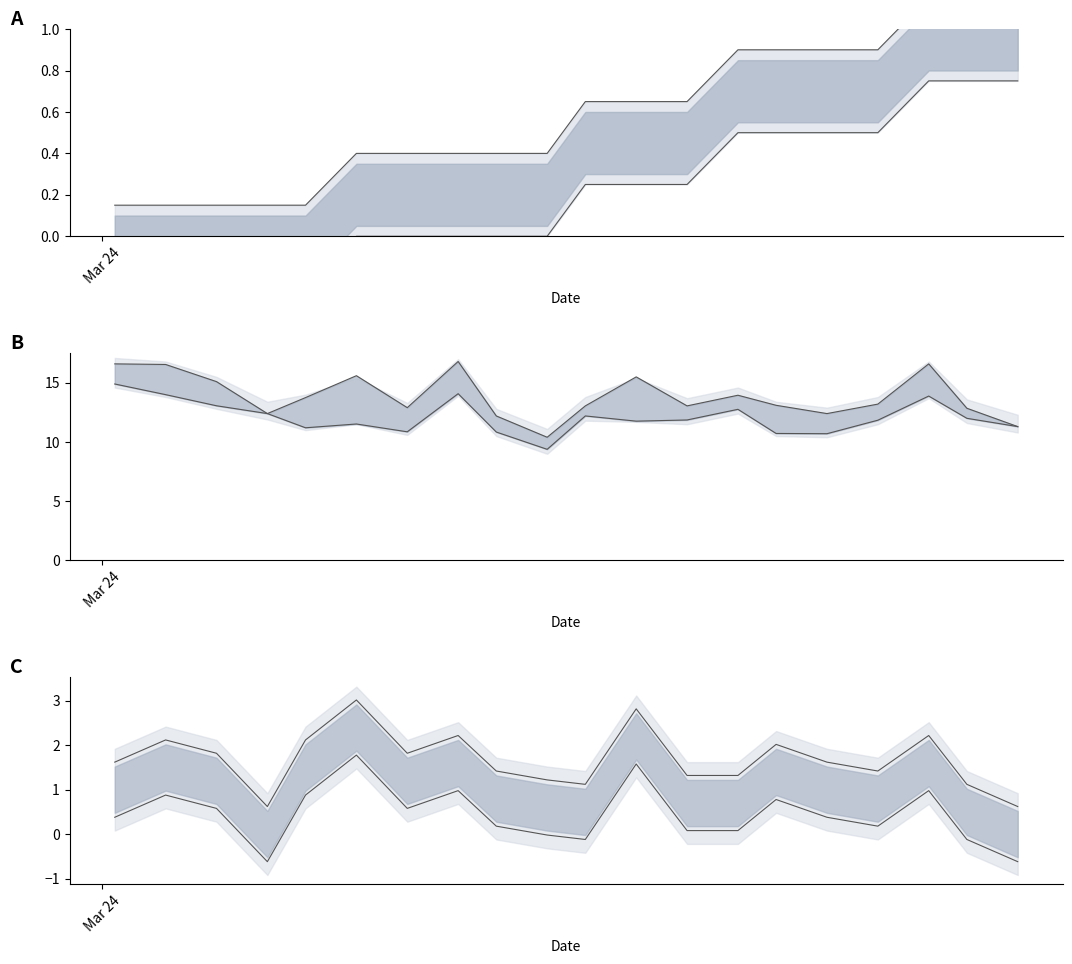

How many lines are shown in the chart?

6